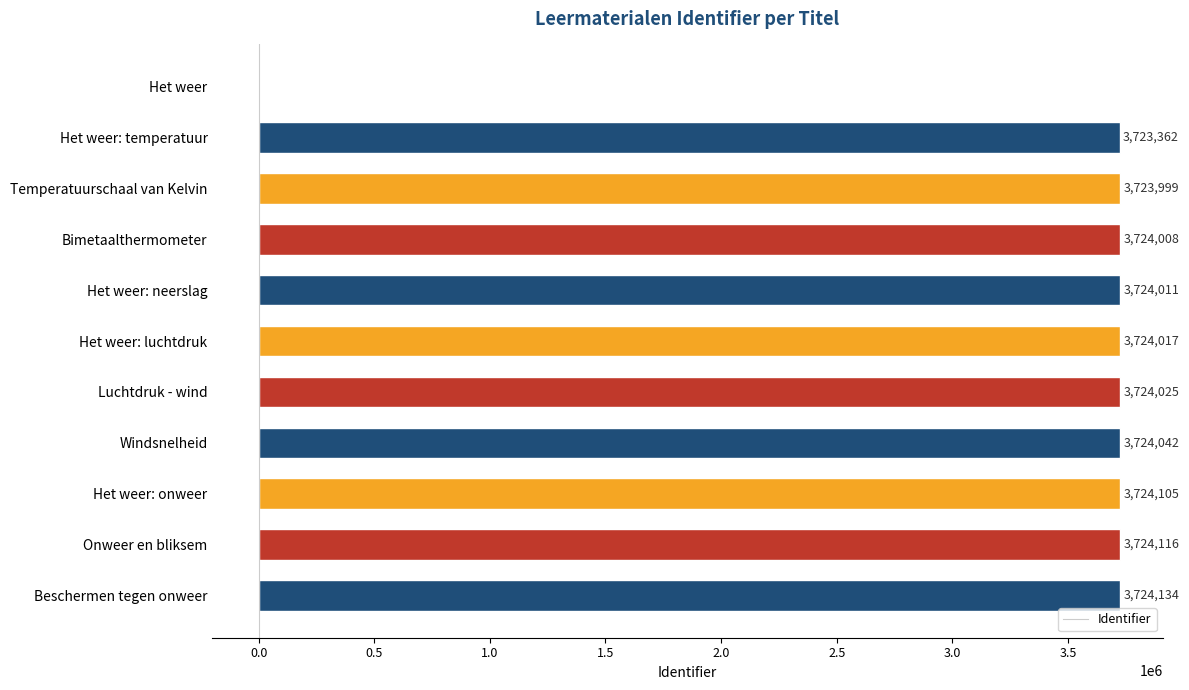

Which label corresponds to the largest value in the chart?

Beschermen tegen onweer